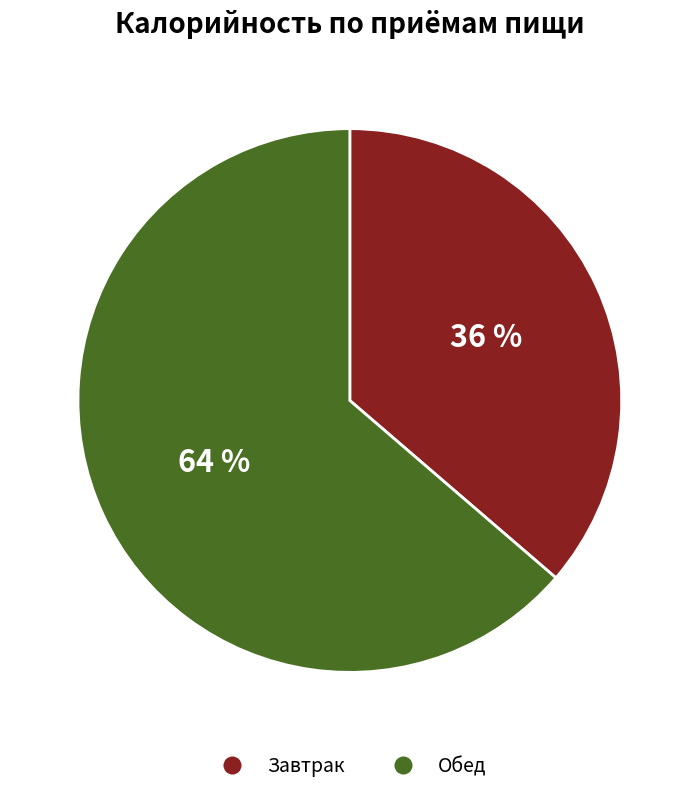

What percentage is the Обед slice, to the nearest percent?

64%